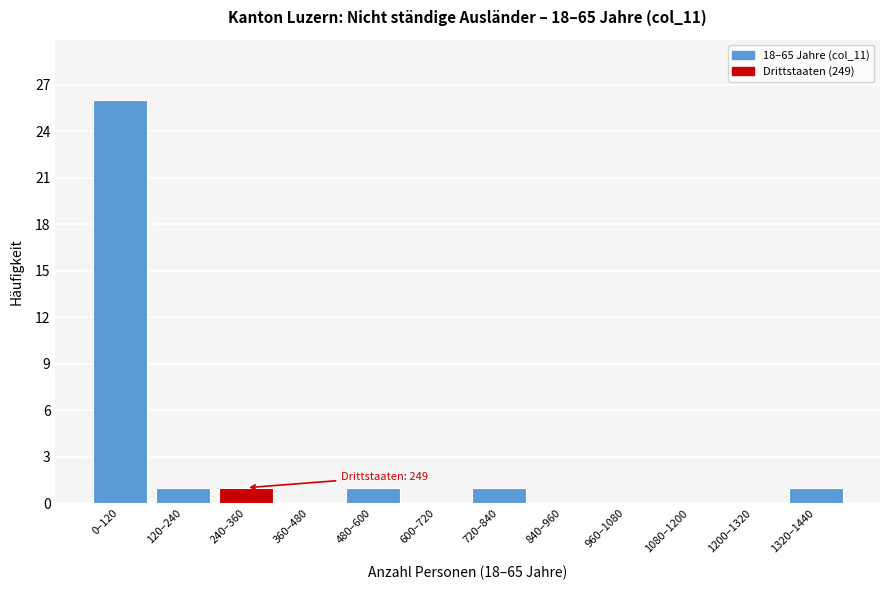

Reading left to right, extract all data points from this chart.

0–120=26	120–240=1	240–360=1	360–480=0	480–600=1	600–720=0	720–840=1	840–960=0	960–1080=0	1080–1200=0	1200–1320=0	1320–1440=1